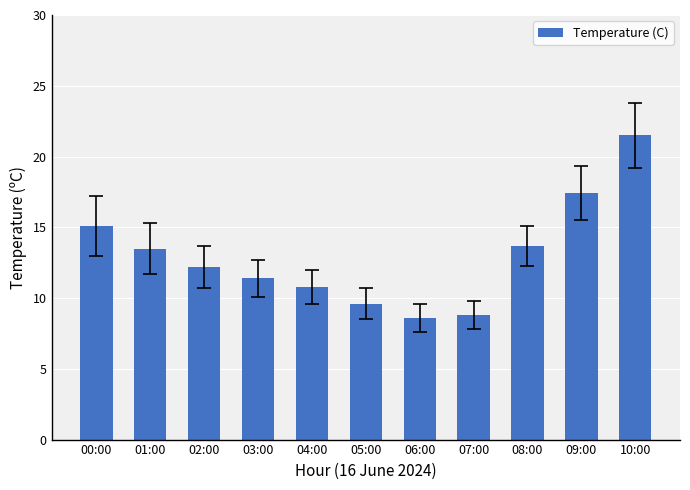

Where is the data nearest to the value 15?

00:00